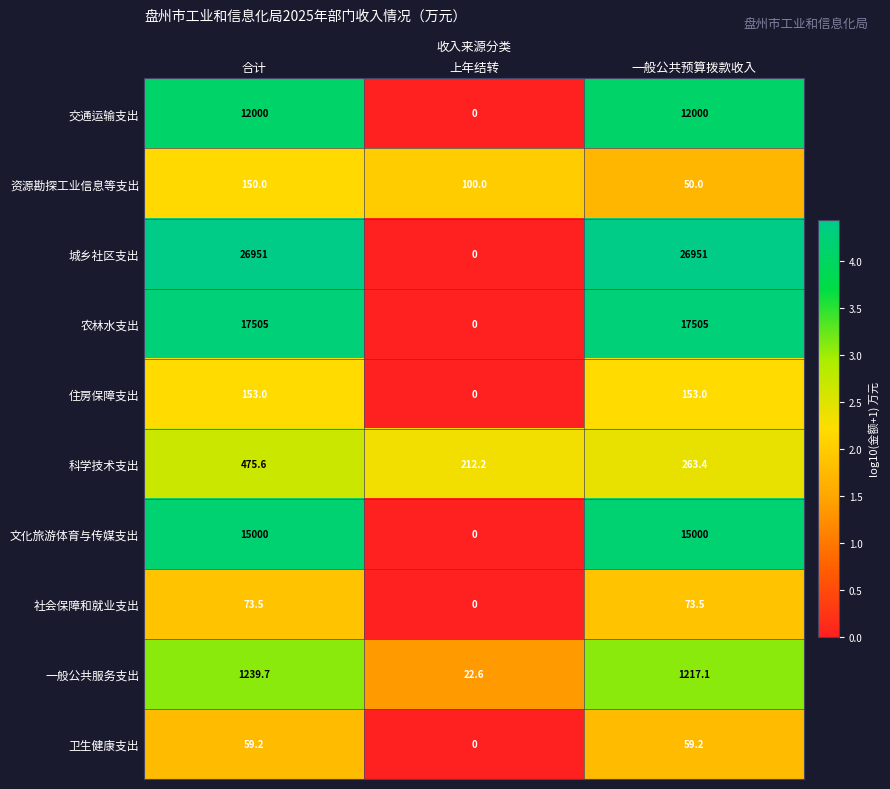

The 一般公共服务支出 series shows 7.6 at 上年结转. True or false?

False